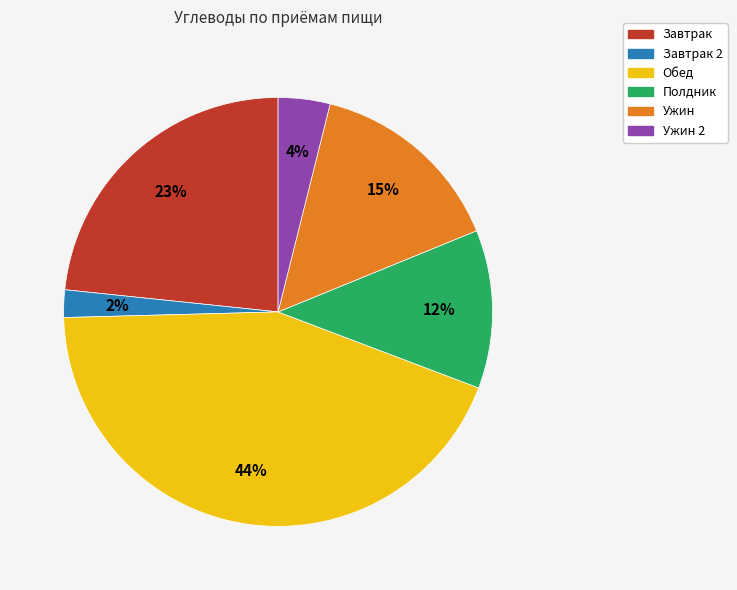

Does any single category account for the majority?

No